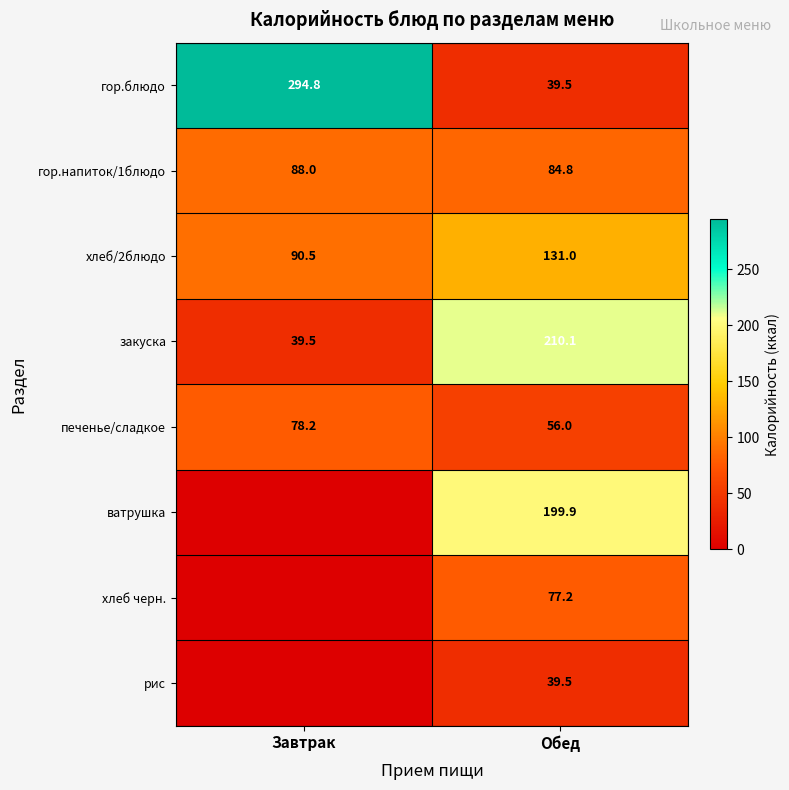

Is the value of хлеб/2блюдо at Завтрак greater than the value of ватрушка at Обед?

No